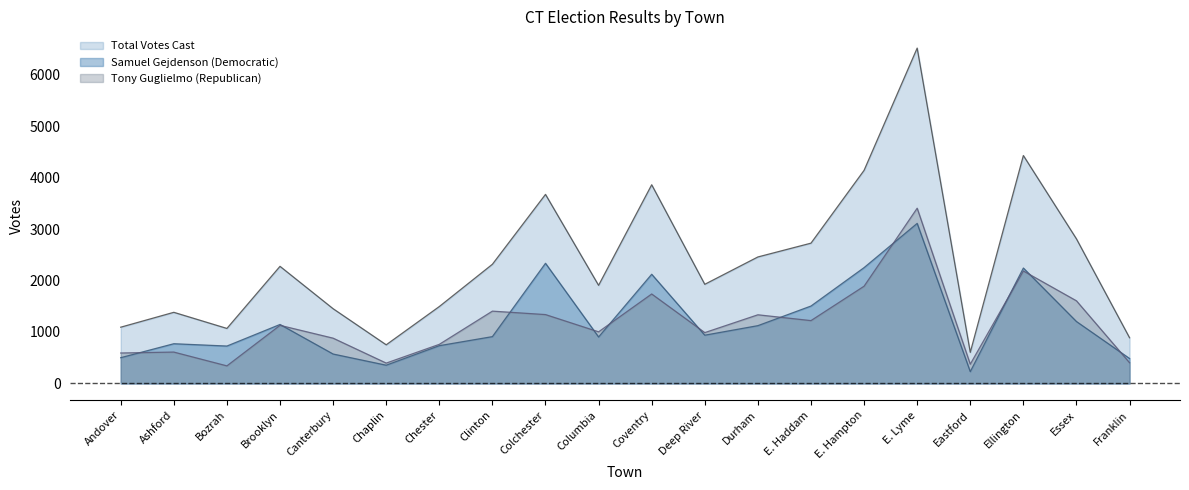

At which category is the sum across all series the highest?

E. Lyme